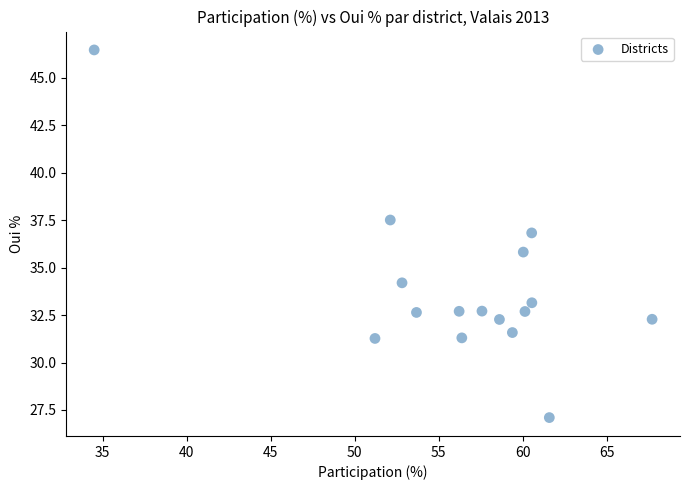

What is the range of Y values (max minus min)?

19.4